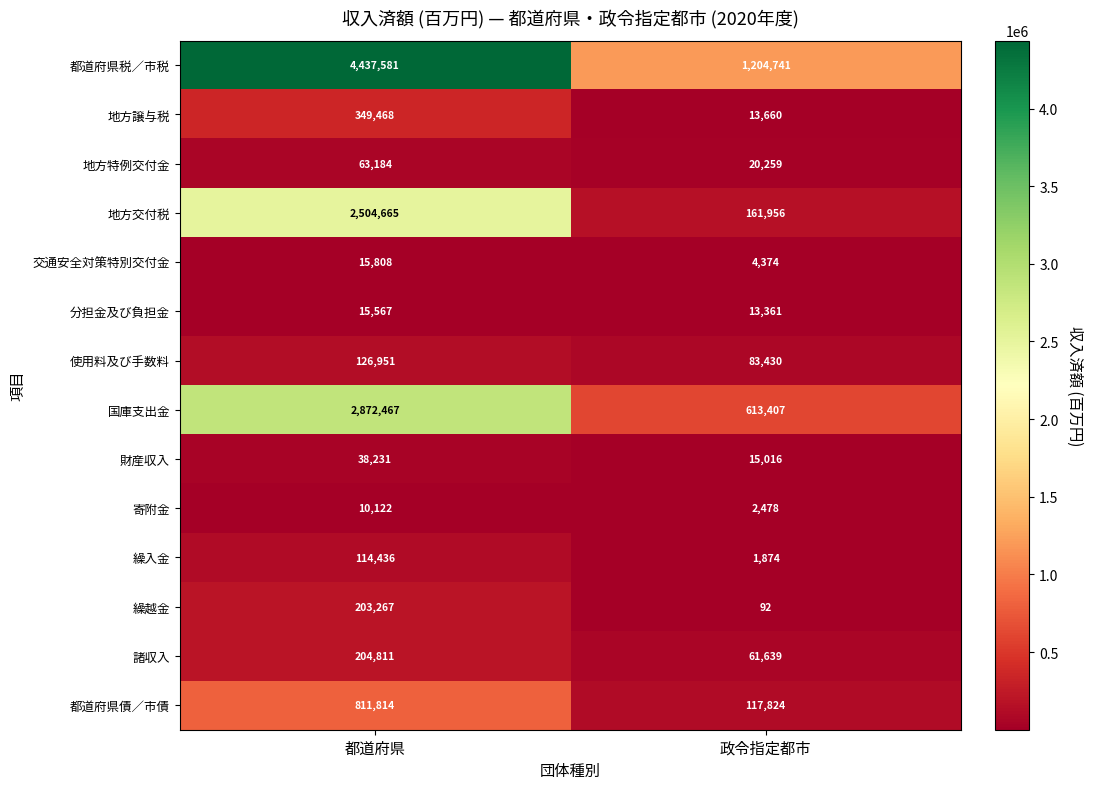

How many data points does each series have?

2